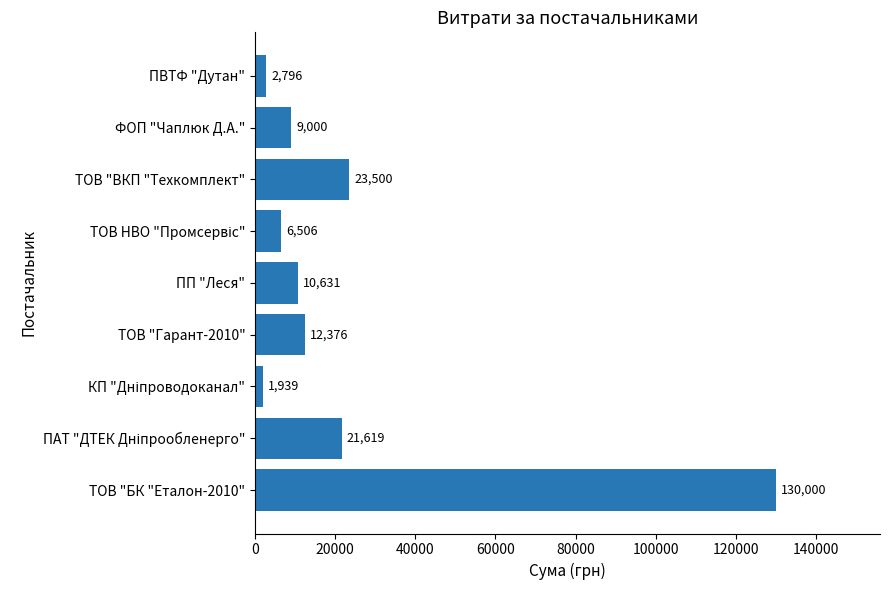

True or false: the data shows 17549.5 at ТОВ "Гарант-2010".

False